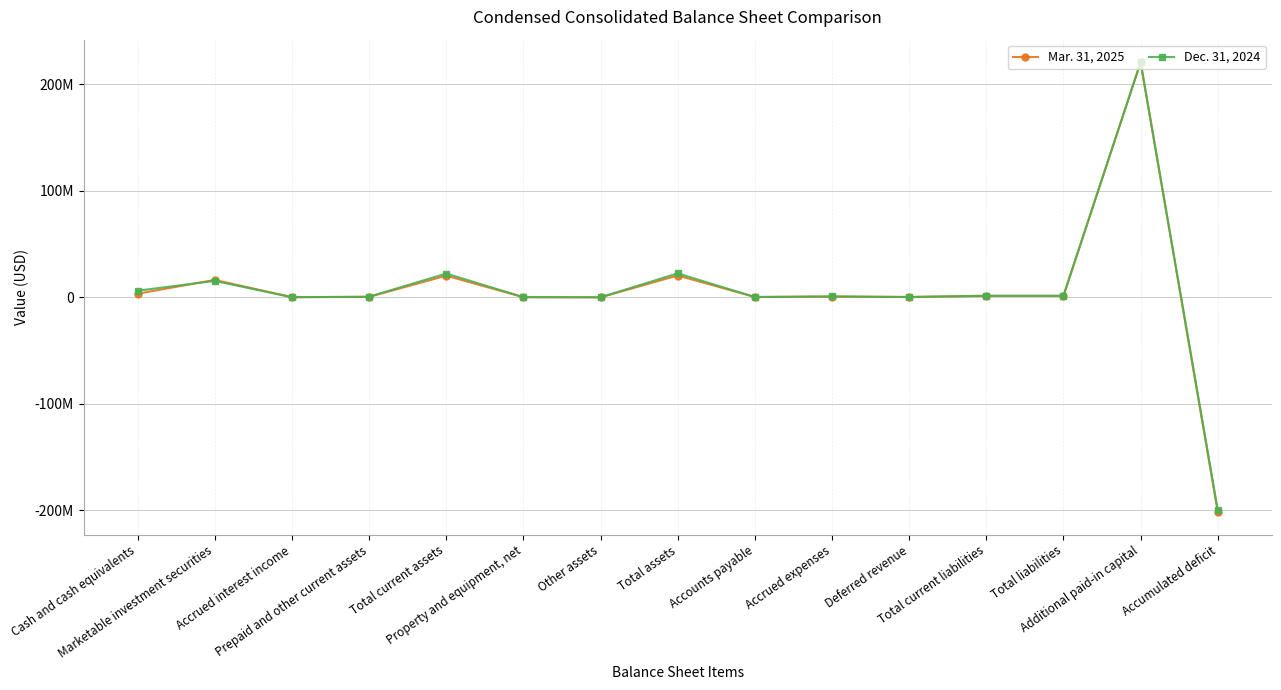

What are all the series names shown in the legend?

Mar. 31, 2025, Dec. 31, 2024